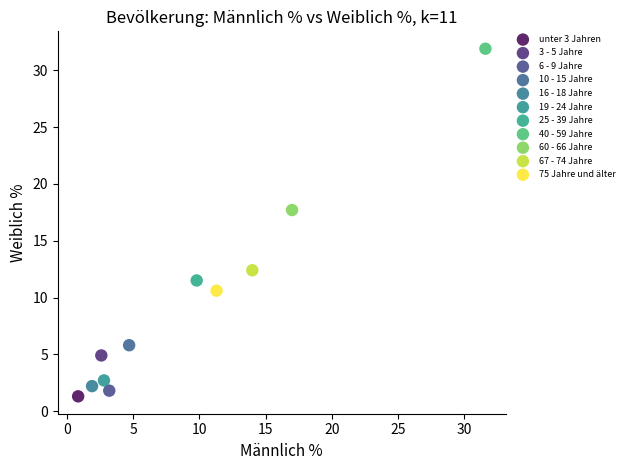

What are all the series names shown in the legend?

unter 3 Jahren, 3 - 5 Jahre, 6 - 9 Jahre, 10 - 15 Jahre, 16 - 18 Jahre, 19 - 24 Jahre, 25 - 39 Jahre, 40 - 59 Jahre, 60 - 66 Jahre, 67 - 74 Jahre, 75 Jahre und älter